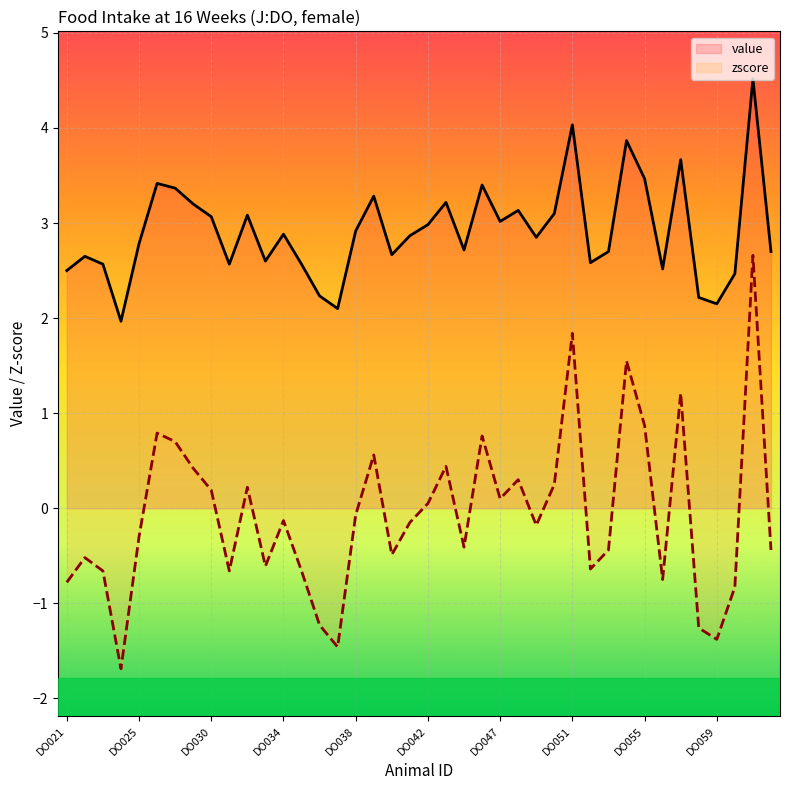

In value, how many points are lower than both neighbors (excluding endpoints)?

11